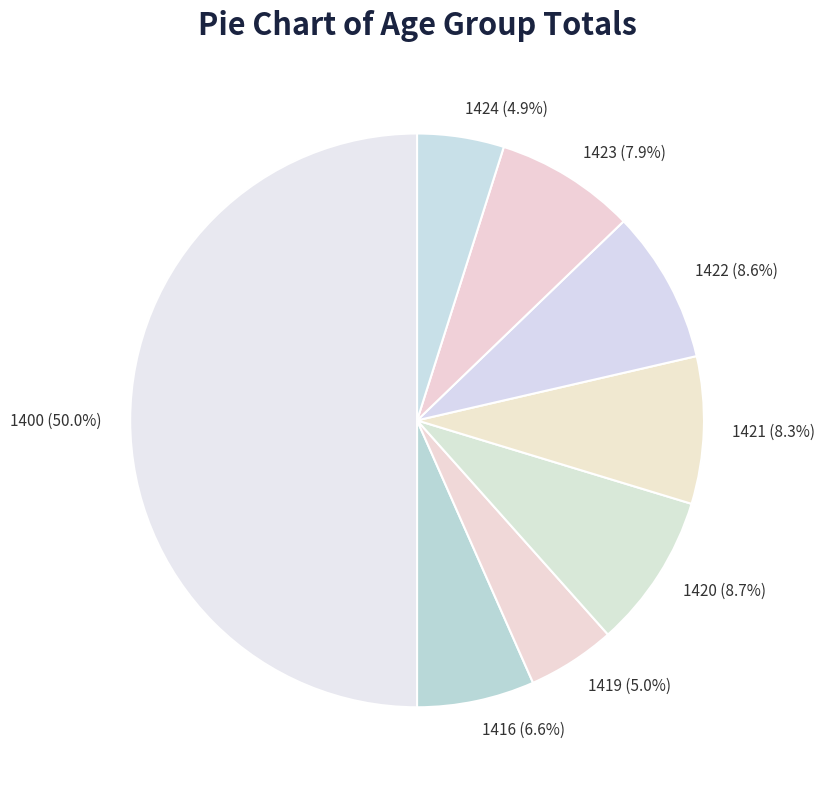

How many segments does this pie chart have?

8